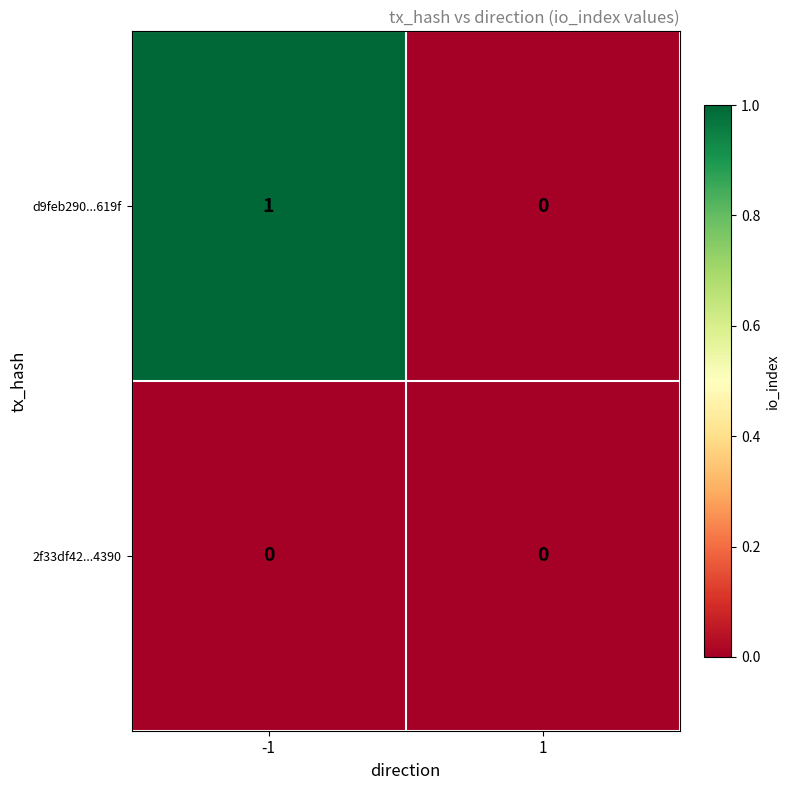

Is the value of 2f33df42...4390 at 1 greater than the value of d9feb290...619f at -1?

No